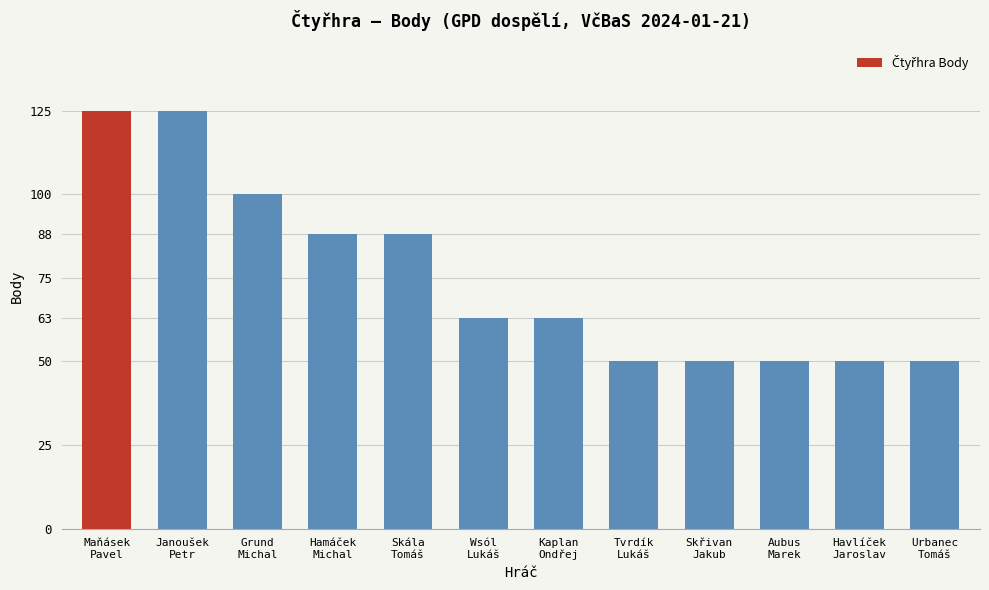

Reading right to left, transcribe all the data shown in this chart.

50	50	50	50	50	63	63	88	88	100	125	125